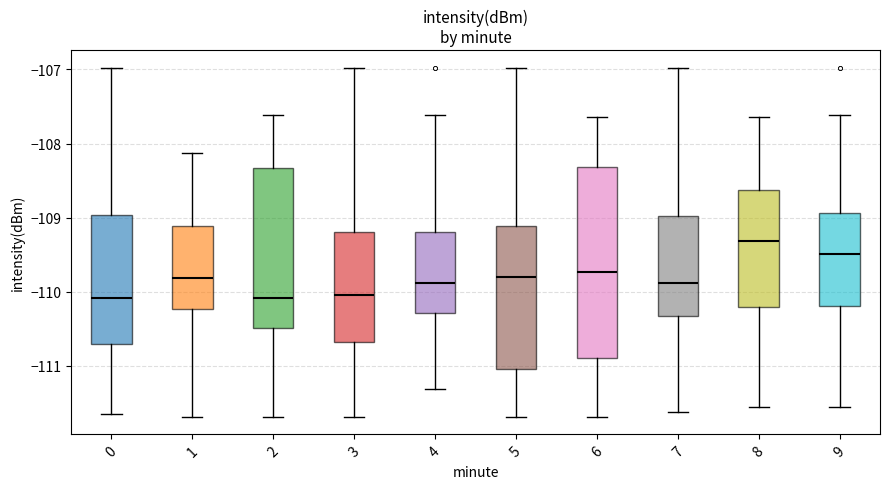

Where does the median line of the box at x = 8 sit on the y-axis? The values are not printed on the chart, so give them approximately, as read against the axis.

-109.3